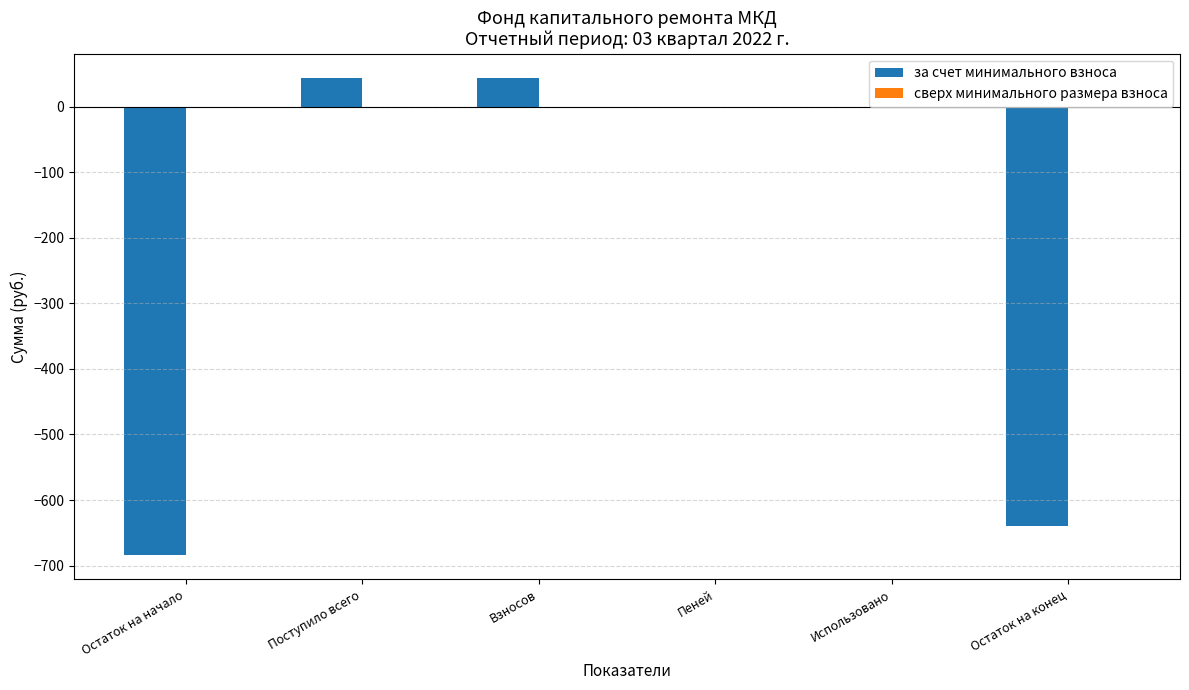

What is the maximum value shown in the chart?

44.4